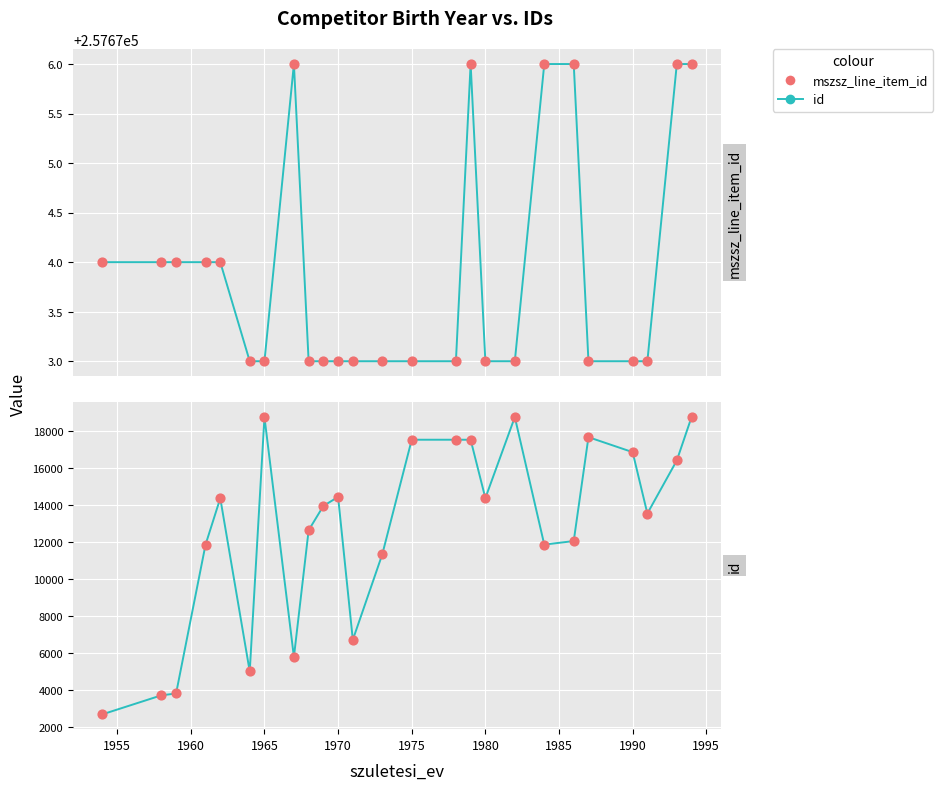

Which series has the largest total across all categories?

red